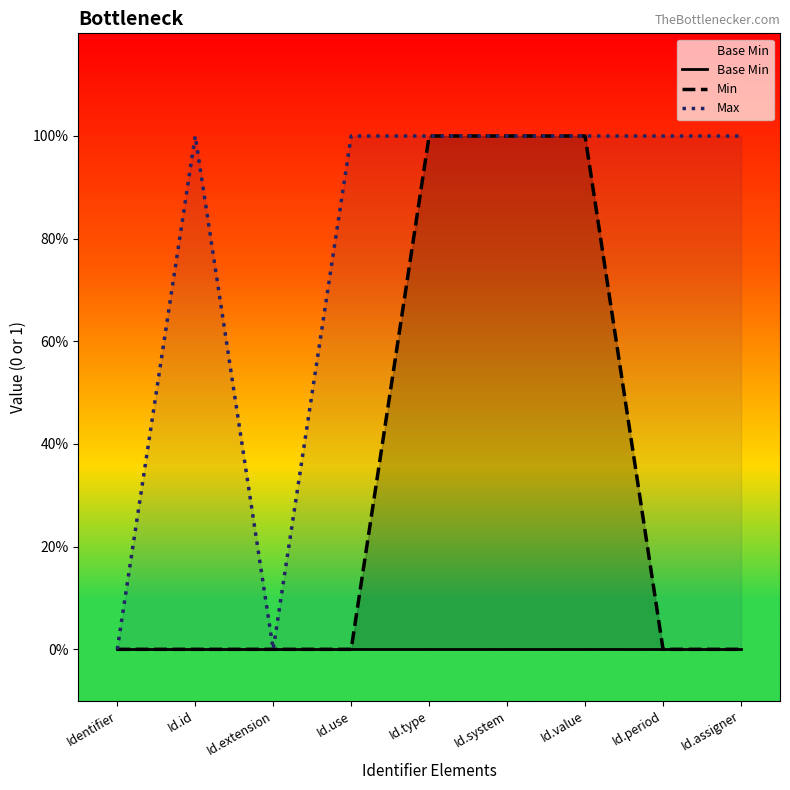

What is the difference between the second highest and second lowest values in the Max series?

1